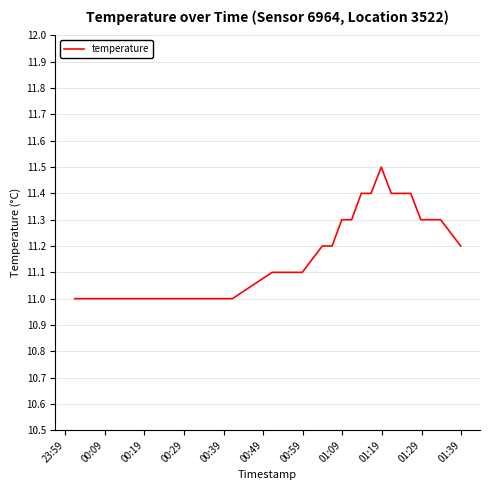

What is the sum of all values?

224.5